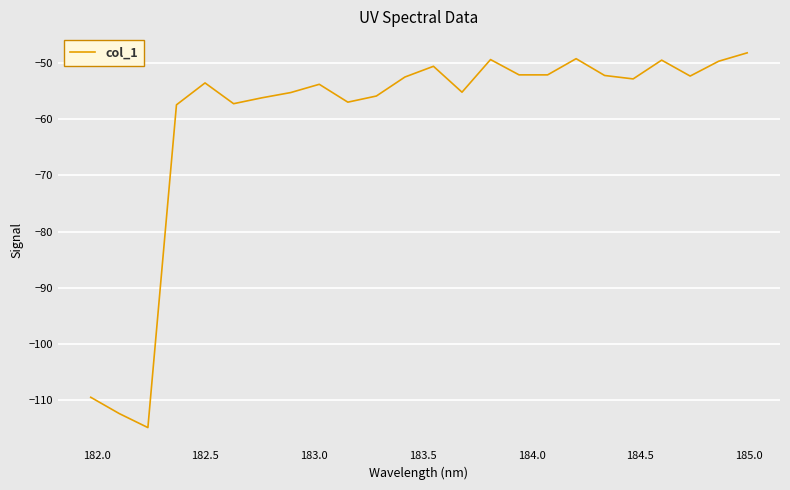

What is the greatest value displayed?

-48.2